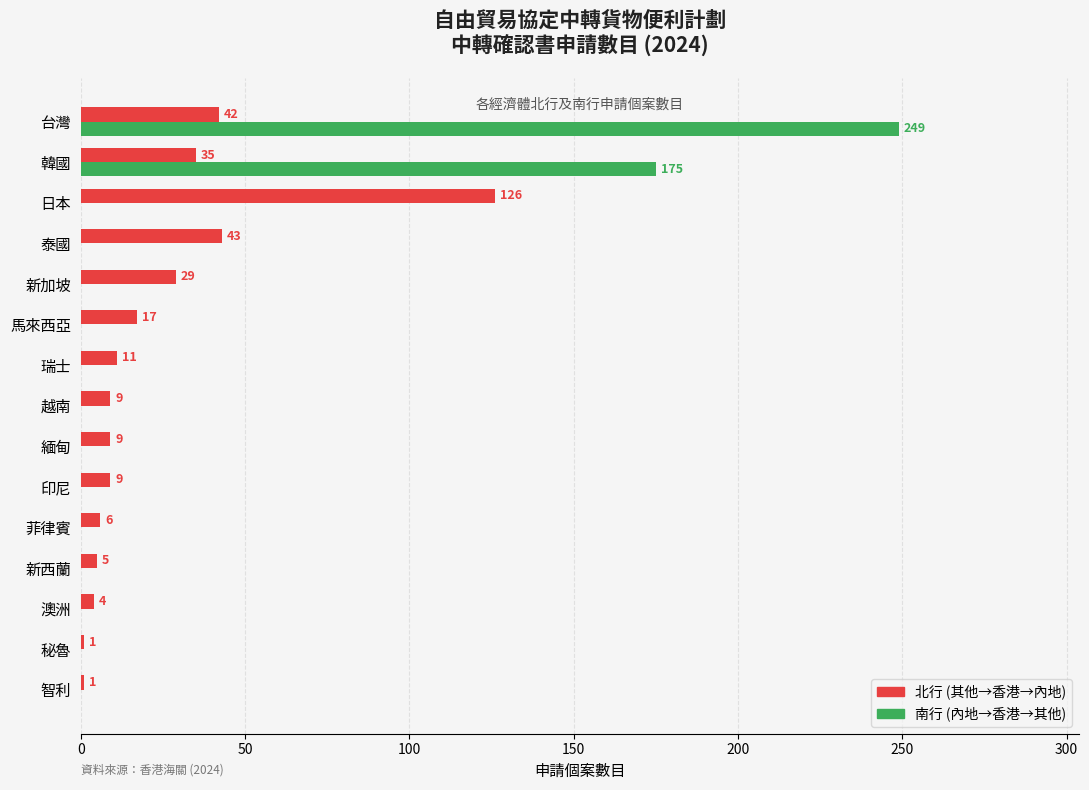

What is the greatest value displayed?

249